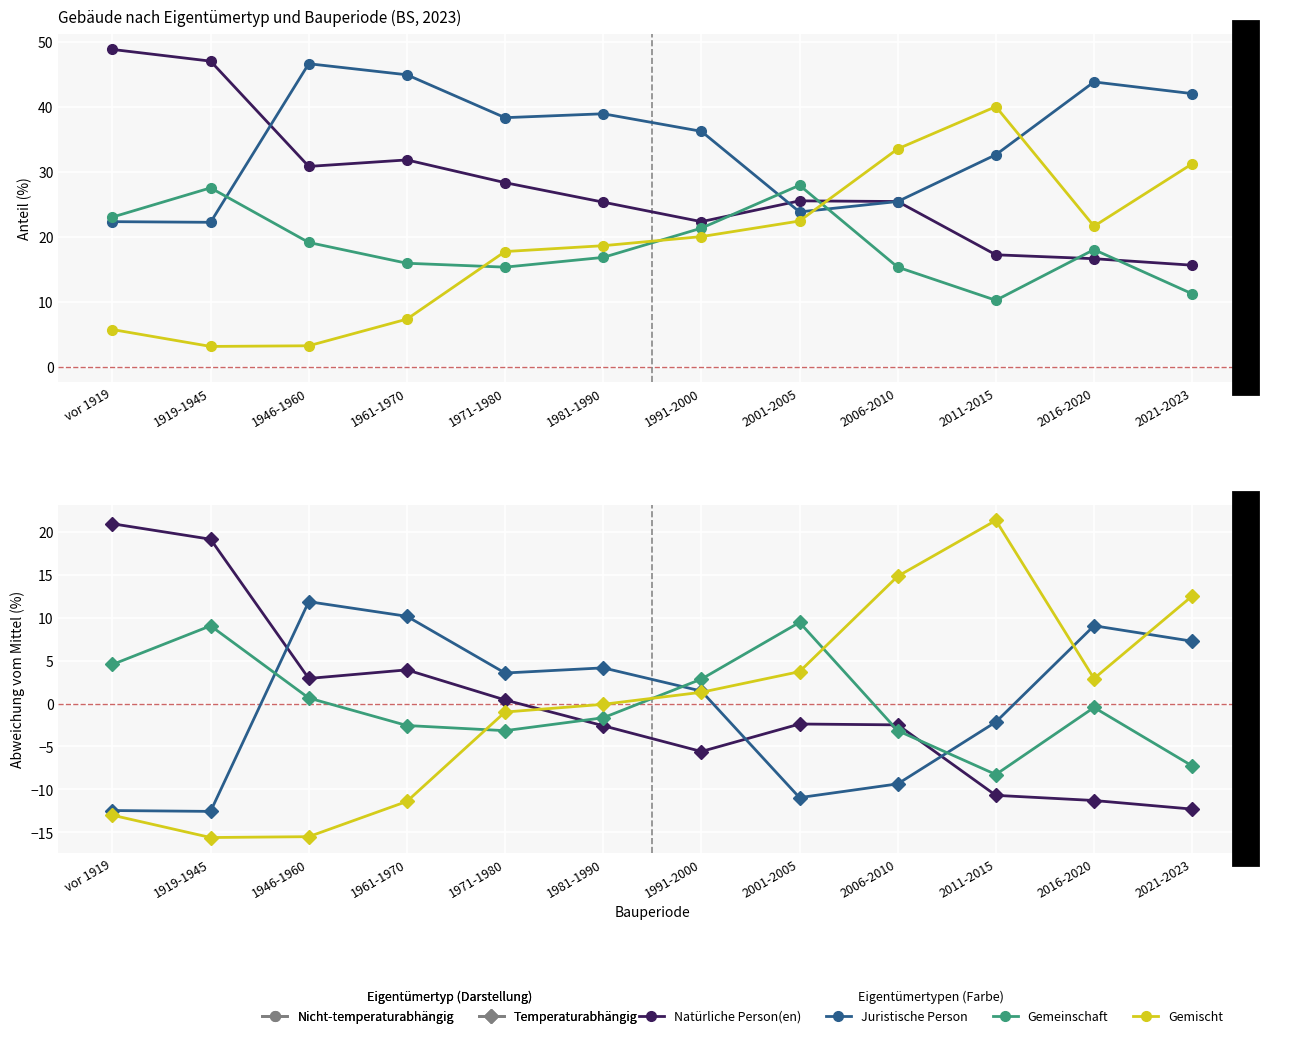

What is the sum of the Gemischt values at 2021-2023 and 1946-1960?

-3.0